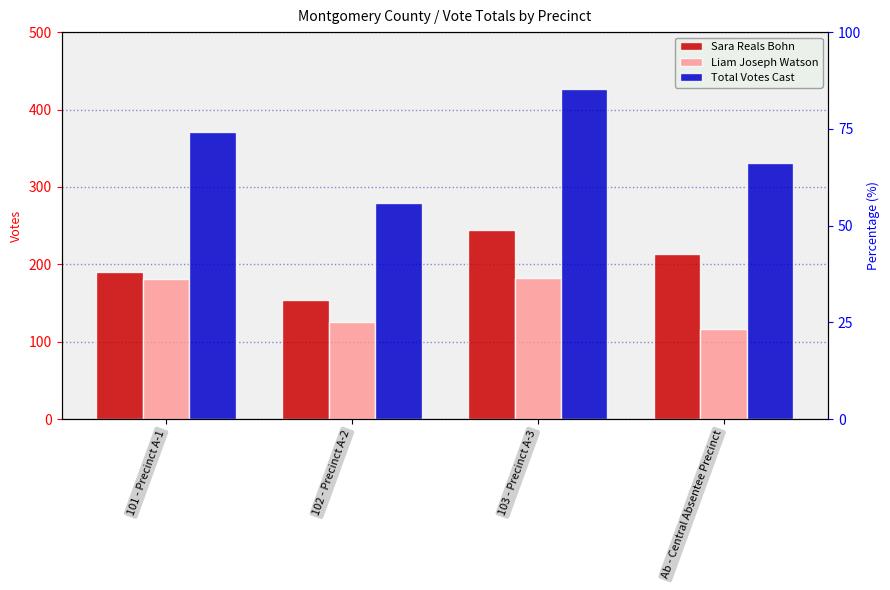

Rank the series by their average value, from lowest to highest.

Liam Joseph Watson, Sara Reals Bohn, Total Votes Cast